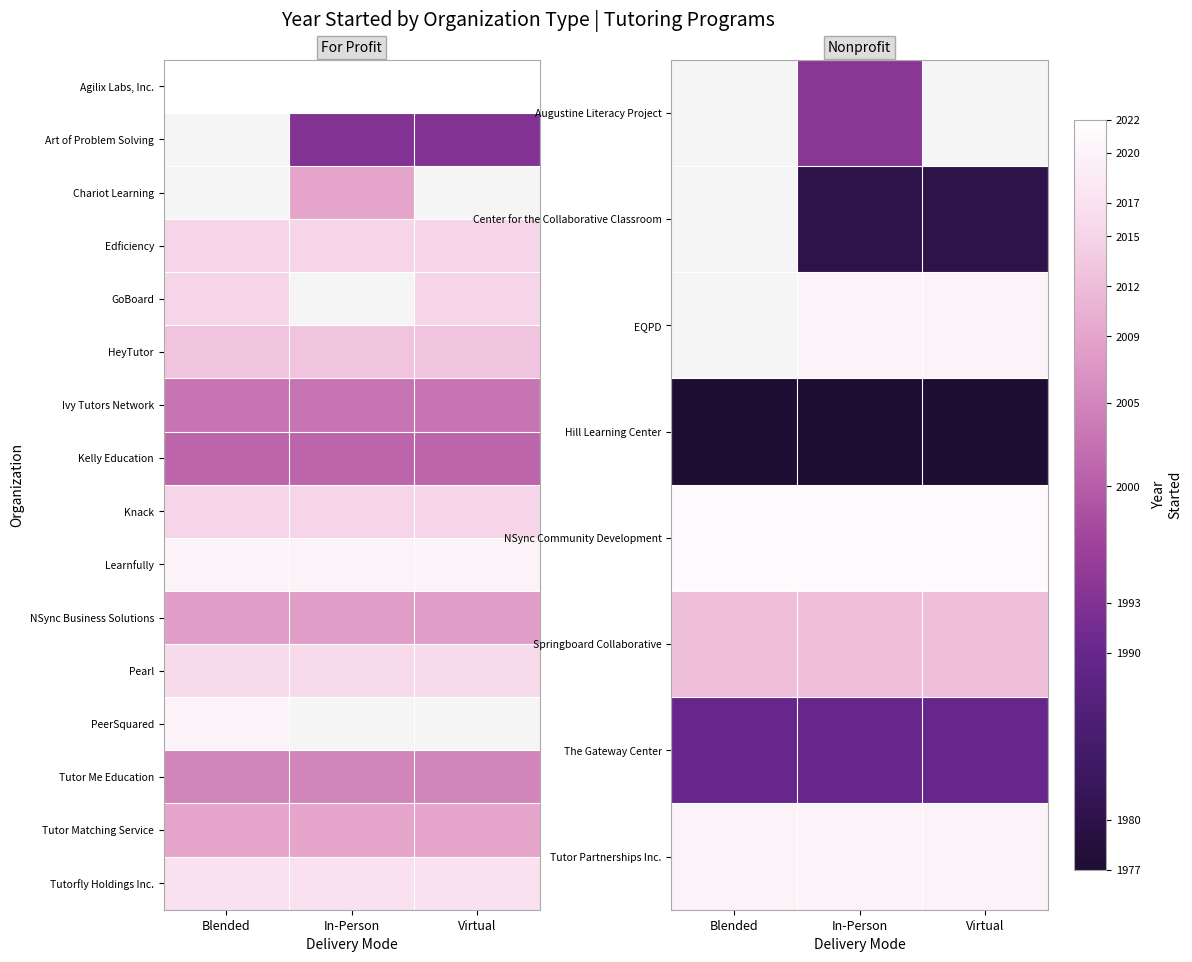

List the series in order of their overall mean, highest first.

Augustine Literacy Project, Center for the Collaborative Classroom, EQPD, NSync Community Development, Tutor Partnerships Inc., Learnfully, Tutorfly Holdings Inc., Tutor Matching Service, Pearl, Knack, Springboard Collaborative, The Gateway Center, PeerSquared, Tutor Me Education, NSync Business Solutions, Hill Learning Center